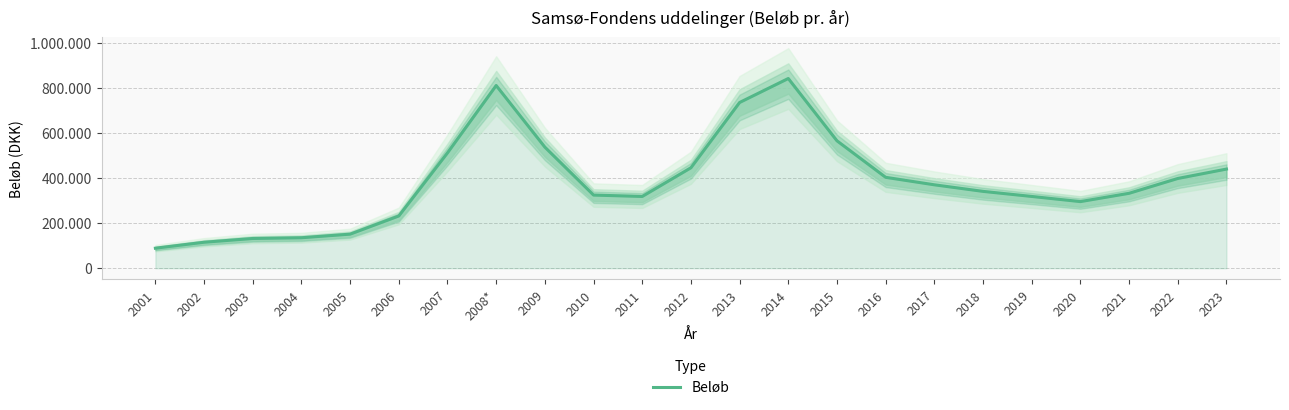

The value at 2003 is 132002.6. True or false?

True